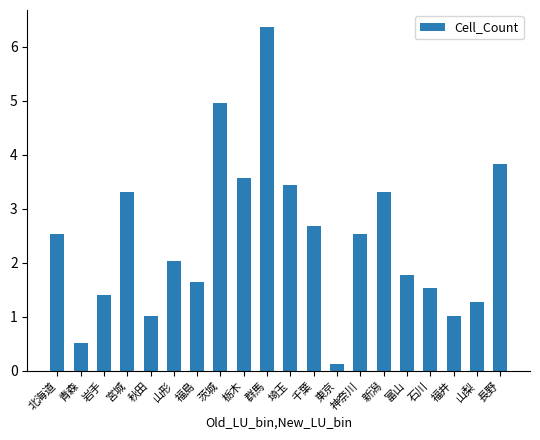

How many bars are there in total?

20